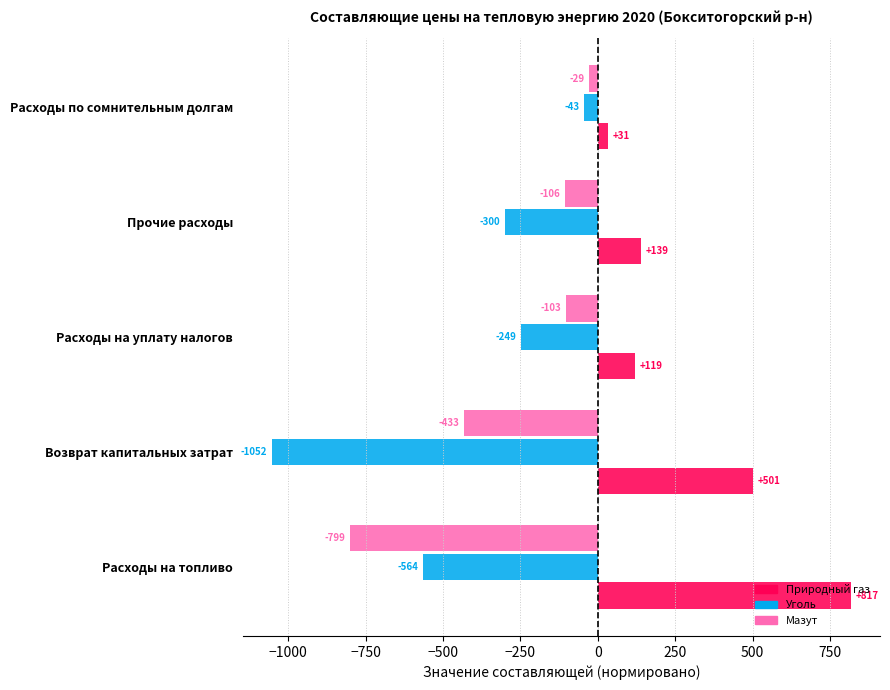

What is the difference between the maximum and second lowest values in the Природный газ series?

699.0